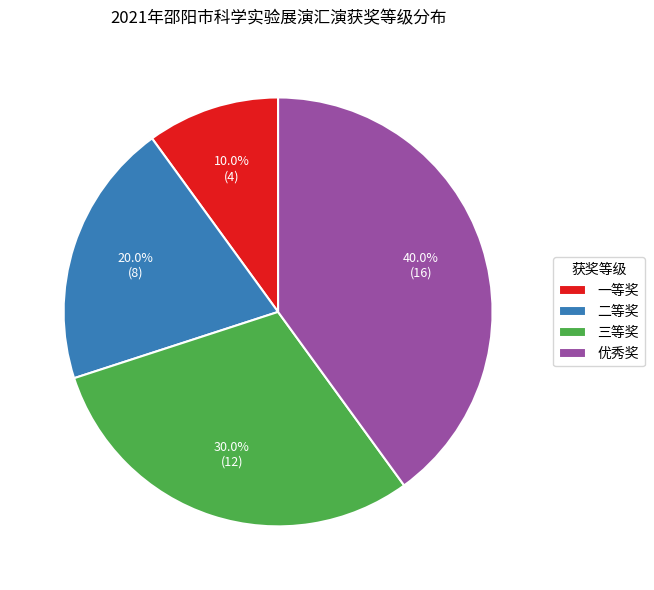

Is the sum of 一等奖 and 二等奖 greater than half?

No